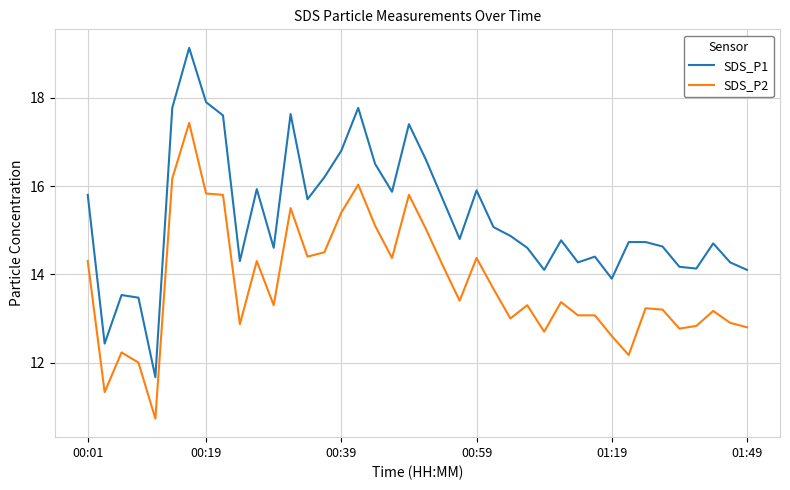

Which series has the largest total across all categories?

SDS_P1